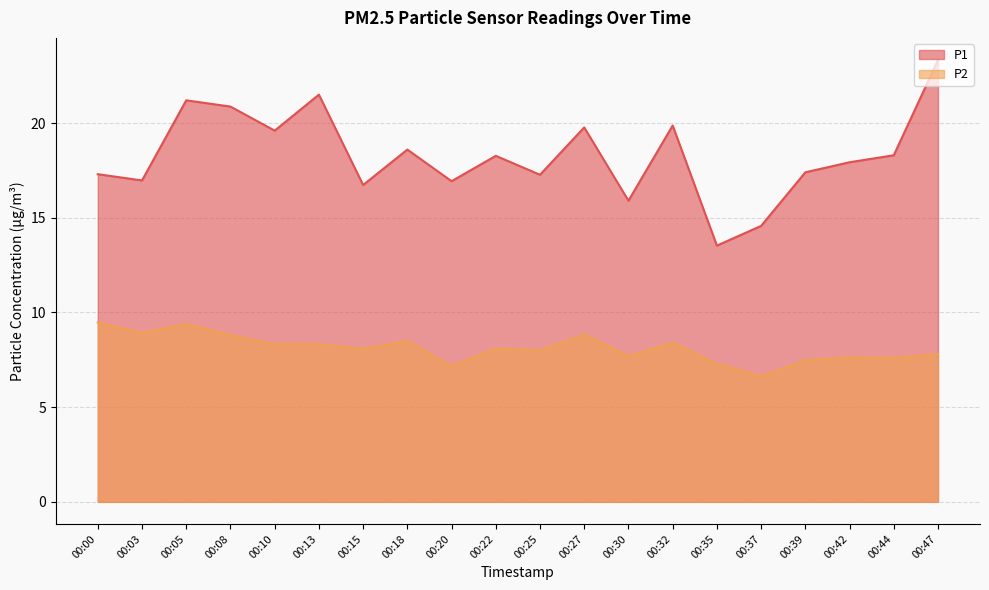

Reading right to left, list all the values displayed in this chart.

P1: 23.3	18.3	17.9	17.4	14.6	13.5	19.9	15.9	19.8	17.3	18.3	16.9	18.6	16.7	21.5	19.6	20.9	21.2	17.0	17.3
P2: 7.8	7.6	7.6	7.5	6.6	7.3	8.4	7.7	8.8	8.0	8.1	7.2	8.5	8.1	8.3	8.3	8.8	9.4	8.9	9.5